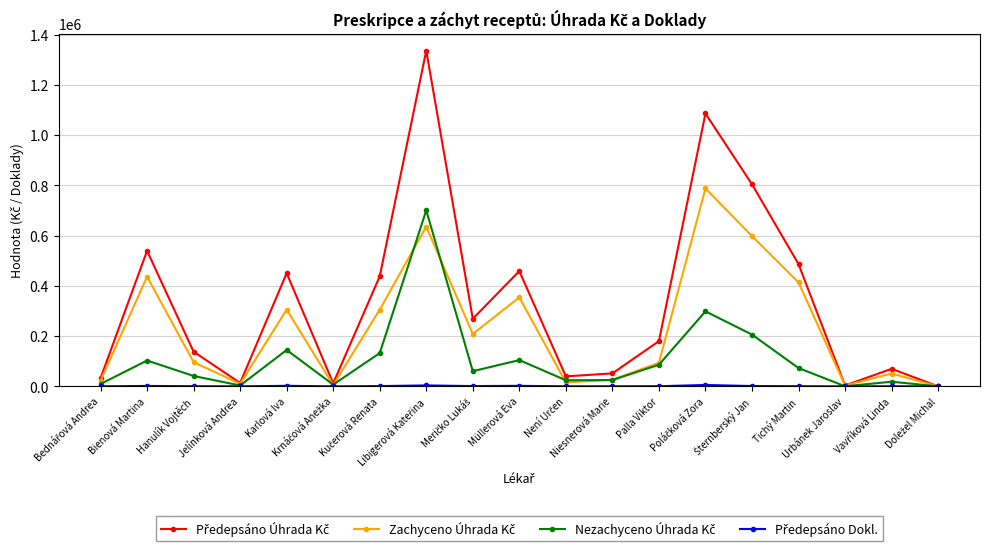

What is the maximum value shown in the chart?

1336344.6